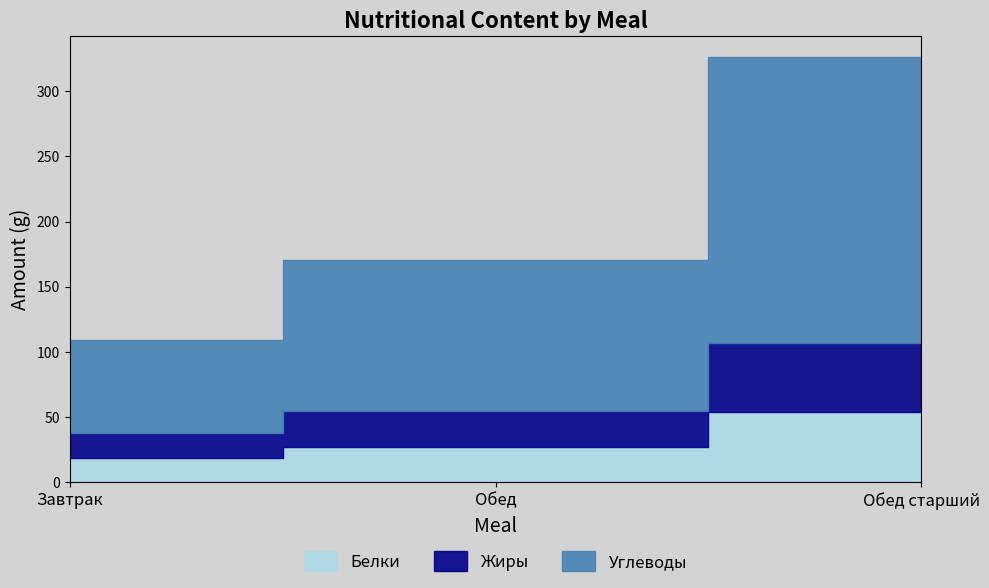

Rank the series at Завтрак from lowest to highest value.

Белки, Жиры, Углеводы